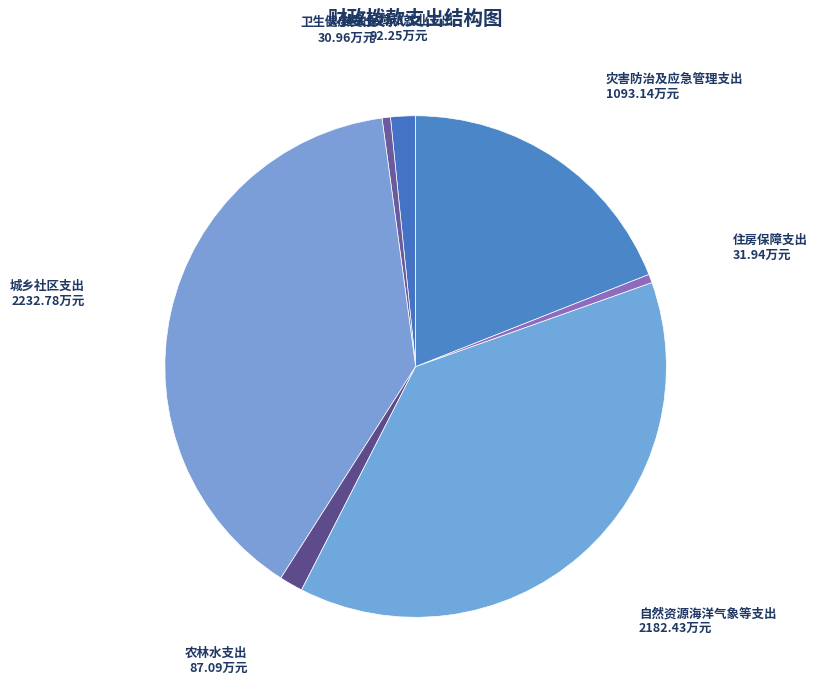

Which slice is the largest?

城乡社区支出